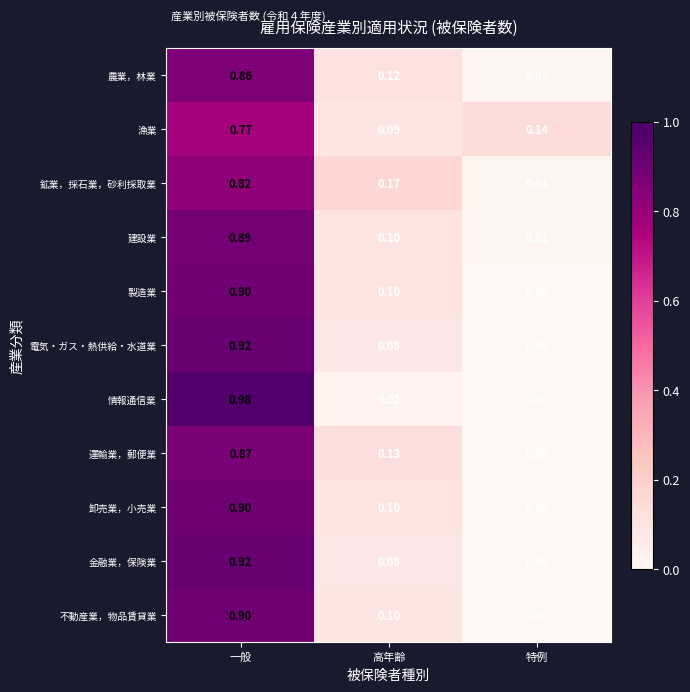

List the labels in order of 鉱業，採石業，砂利採取業 value, largest first.

一般, 高年齢, 特例